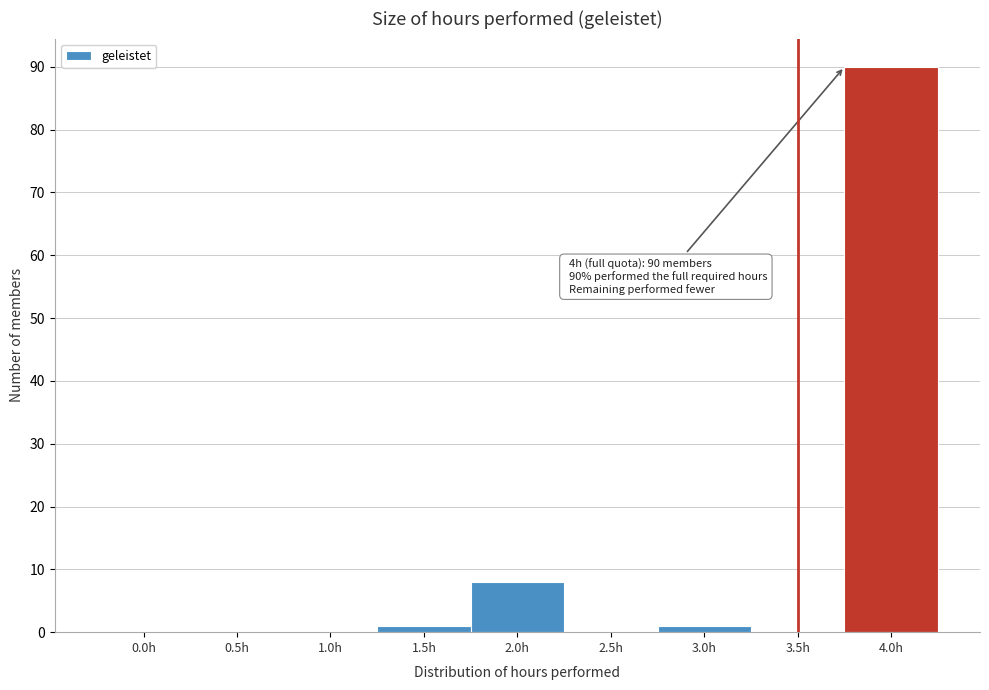

Reading right to left, what are all the values shown in this chart?

4.0h=90	3.5h=0	3.0h=1	2.5h=0	2.0h=8	1.5h=1	1.0h=0	0.5h=0	0.0h=0